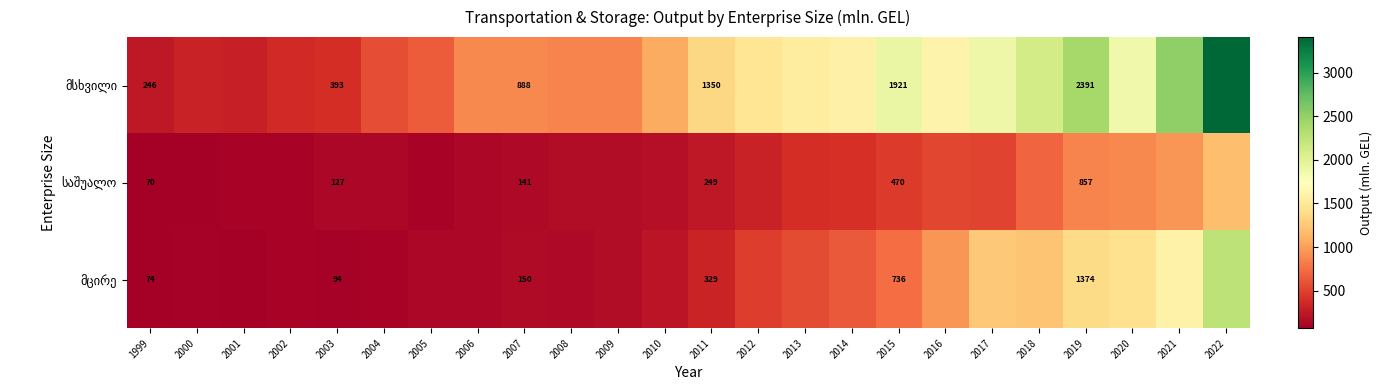

What is the total value across all series at 2008?

1157.7